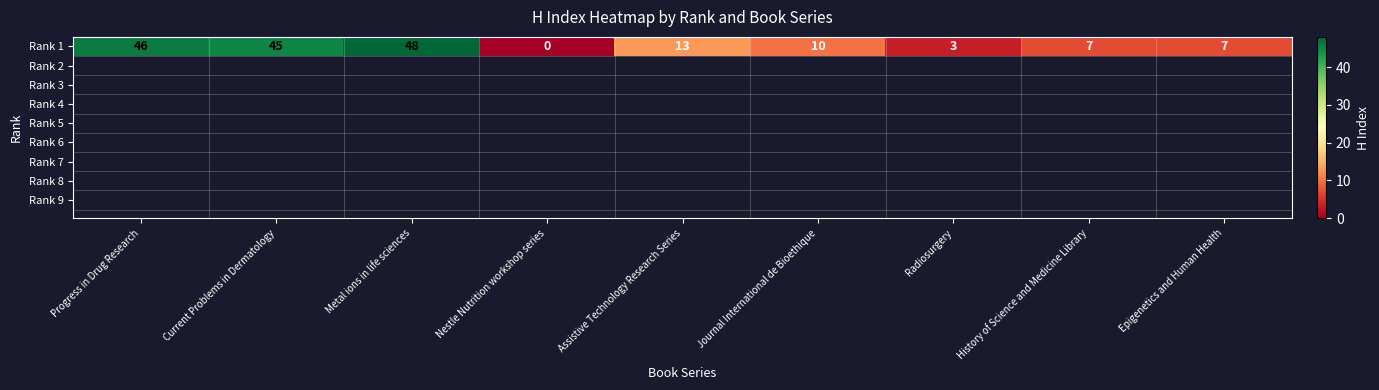

What is the difference between the values at Nestle Nutrition workshop series and Epigenetics and Human Health?

7